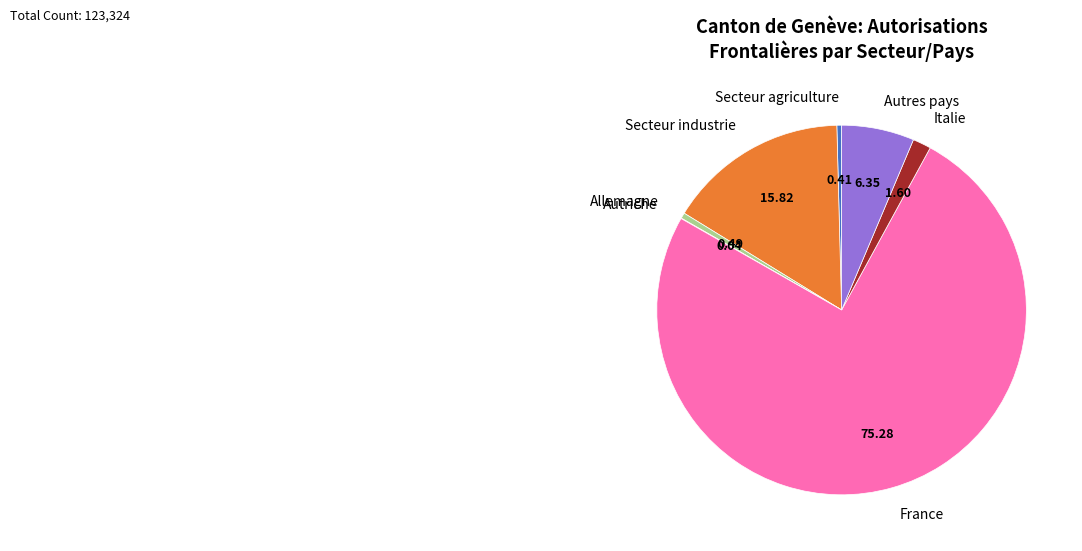

Which category accounts for the majority?

France